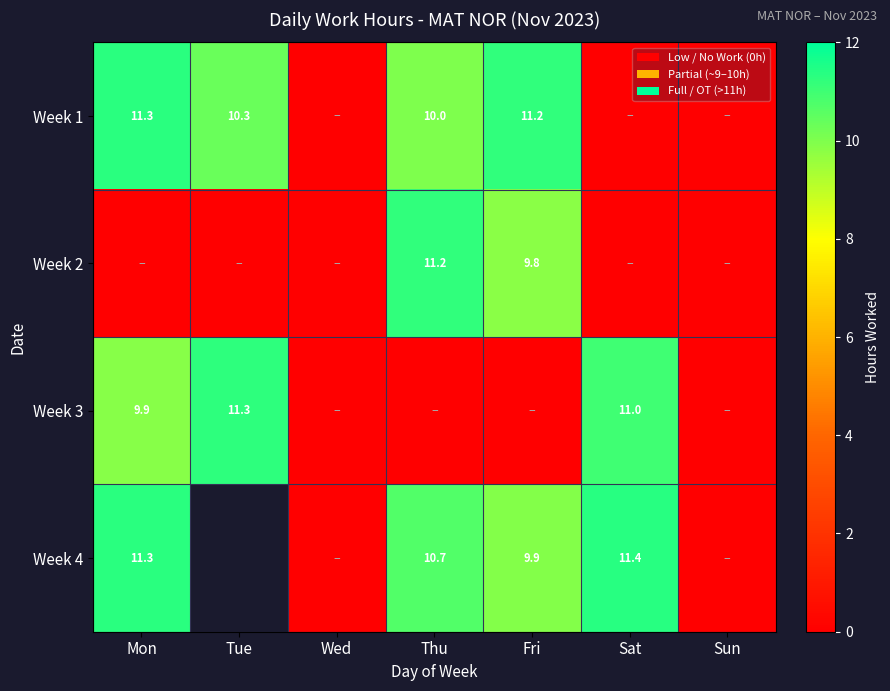

Rank the series at Sun from highest to lowest value.

Week 1, Week 2, Week 3, Week 4